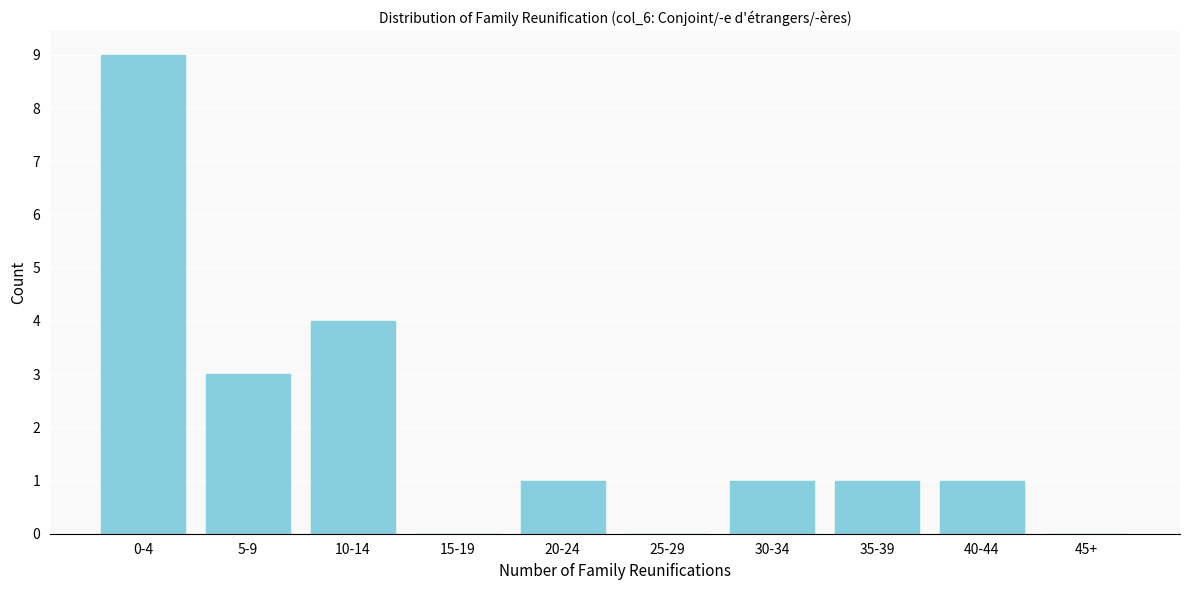

Reading left to right, what are all the values shown in this chart?

0-4=9	5-9=3	10-14=4	15-19=0	20-24=1	25-29=0	30-34=1	35-39=1	40-44=1	45+=0